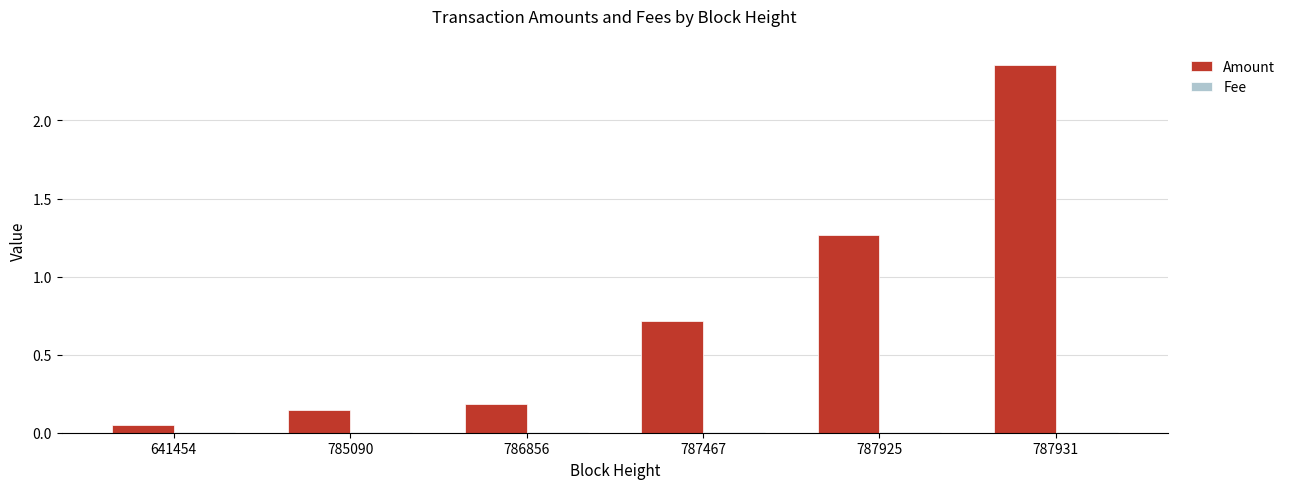

Which series has the largest range (max minus min)?

Amount